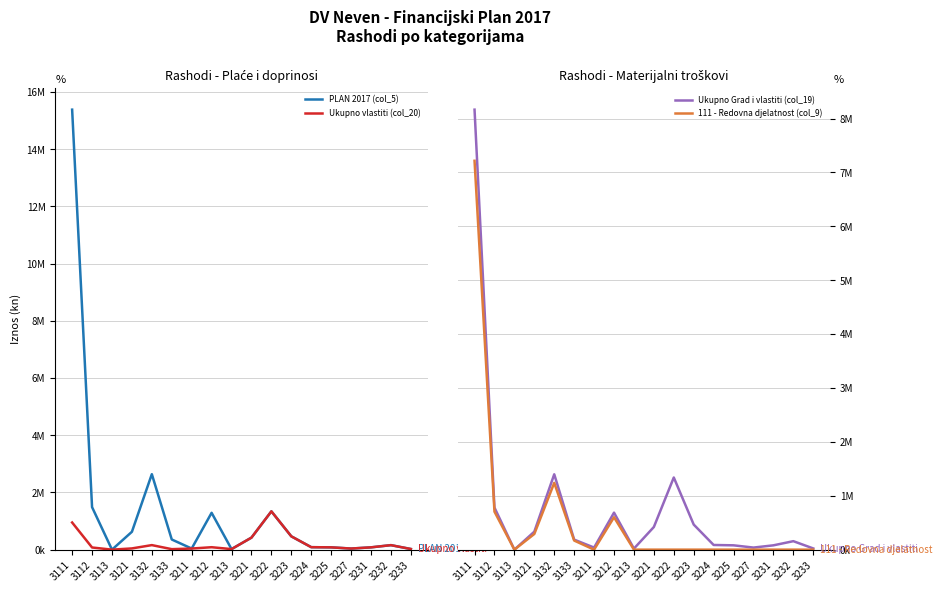

List the series in order of their peak value, lowest first.

Ukupno vlastiti (col_20), 111 - Redovna djelatnost (col_9), Ukupno Grad i vlastiti (col_19), PLAN 2017 (col_5)